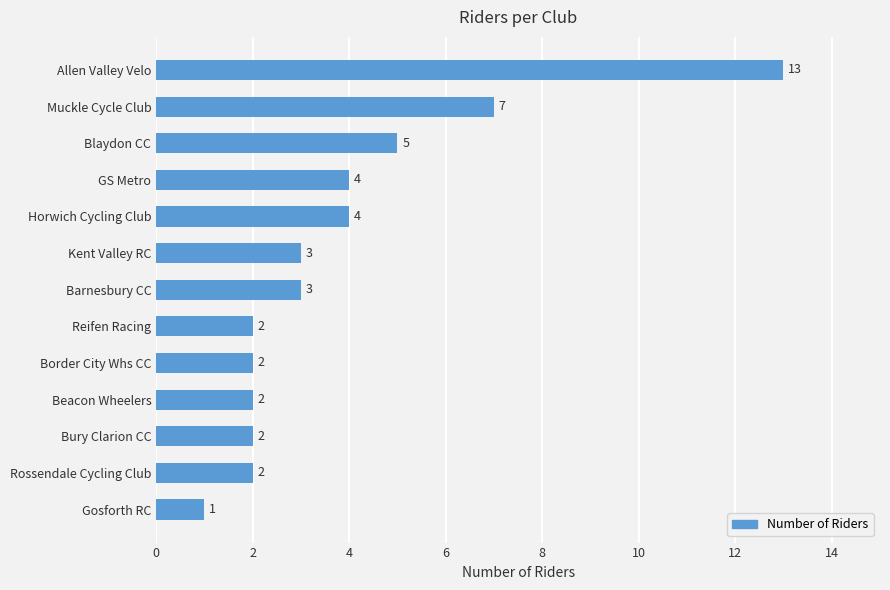

What is the smallest value displayed?

1